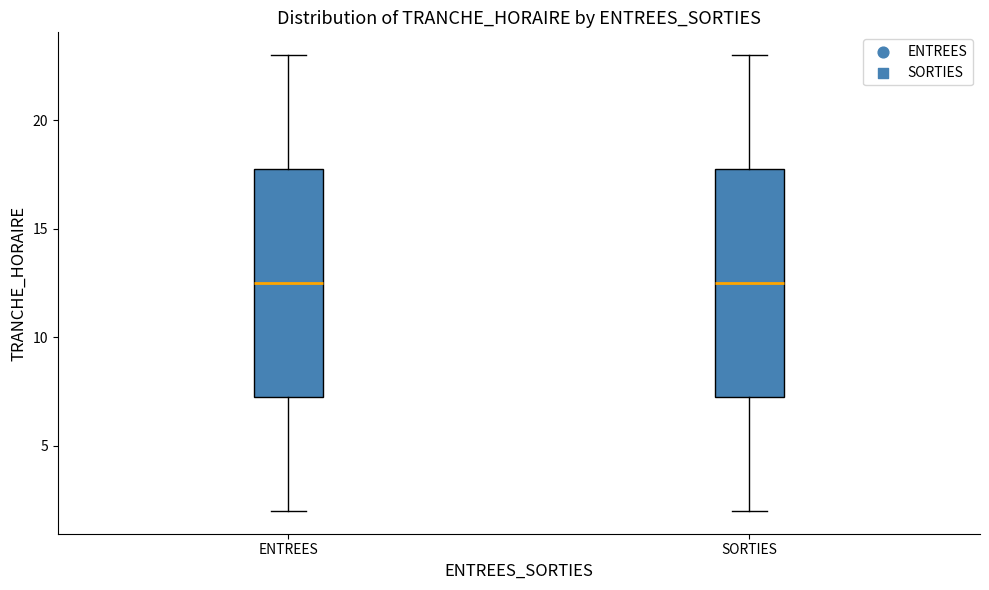

Where does the upper whisker of the box for SORTIES end on the y-axis? The values are not printed on the chart, so give them approximately, as read against the axis.

23.0